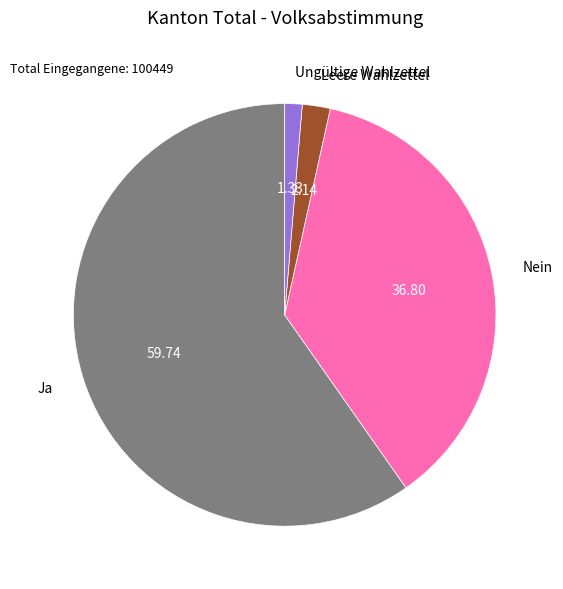

Does Ja represent more than half of the total?

Yes